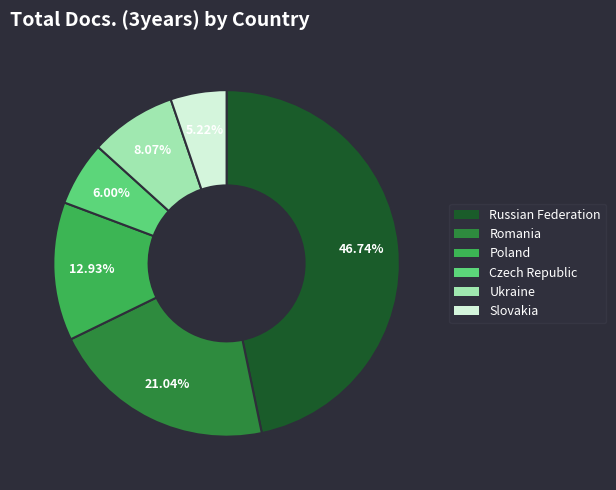

Which category has the biggest portion of the pie?

Russian Federation